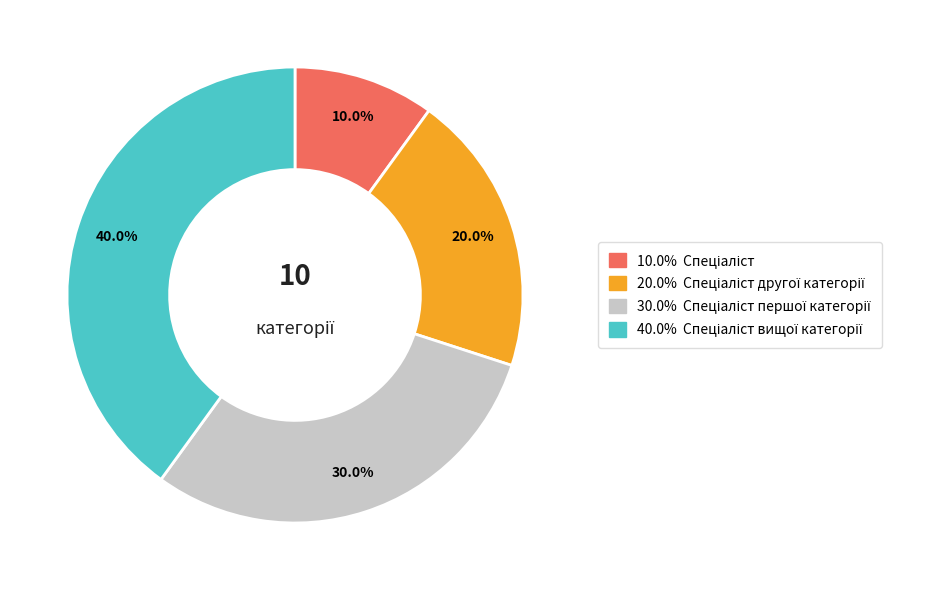

Is there any slice that represents more than half of the pie?

No